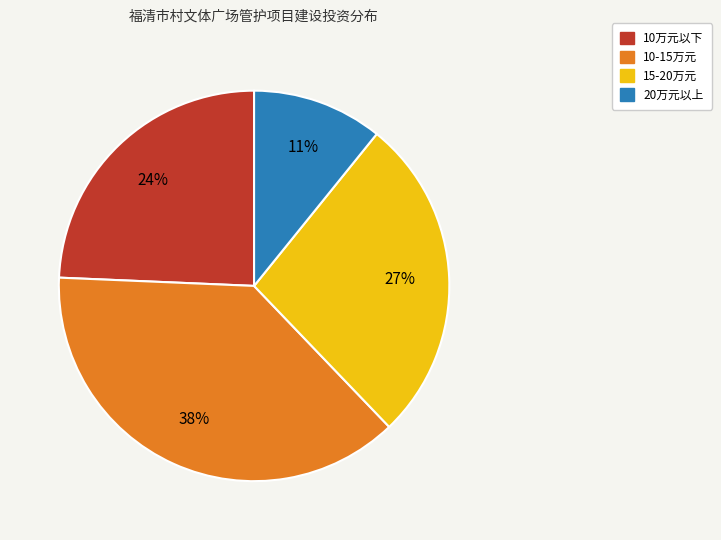

To the nearest percent, what is the difference between the largest and smallest slice percentages?

27%